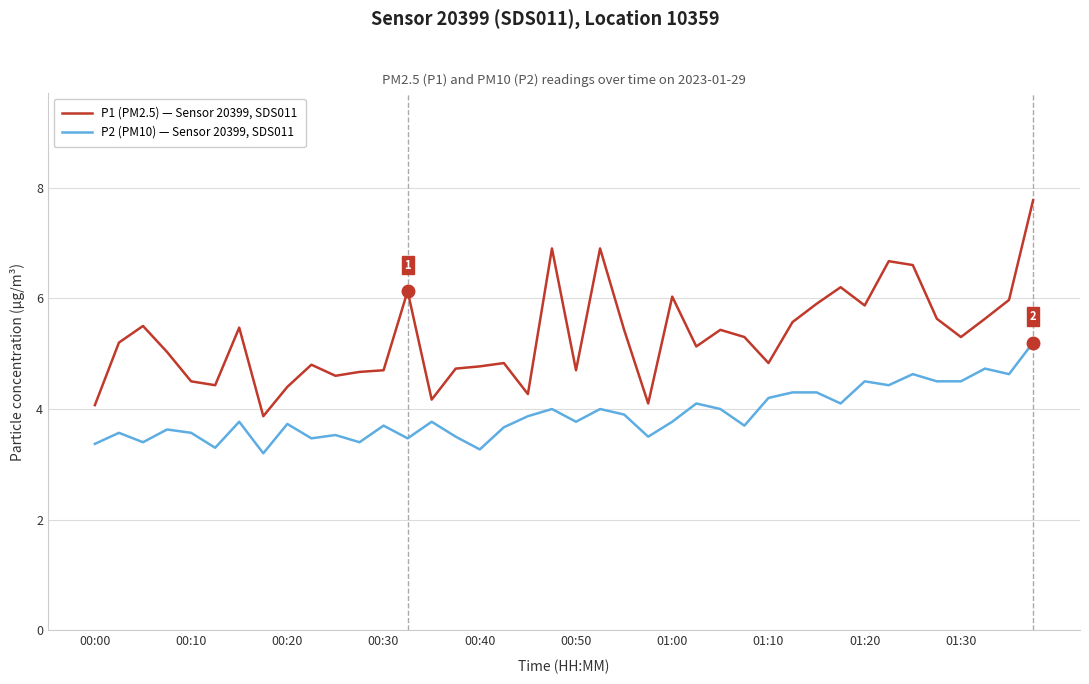

What are all the series names shown in the legend?

P1 (PM2.5) — Sensor 20399, SDS011, P2 (PM10) — Sensor 20399, SDS011